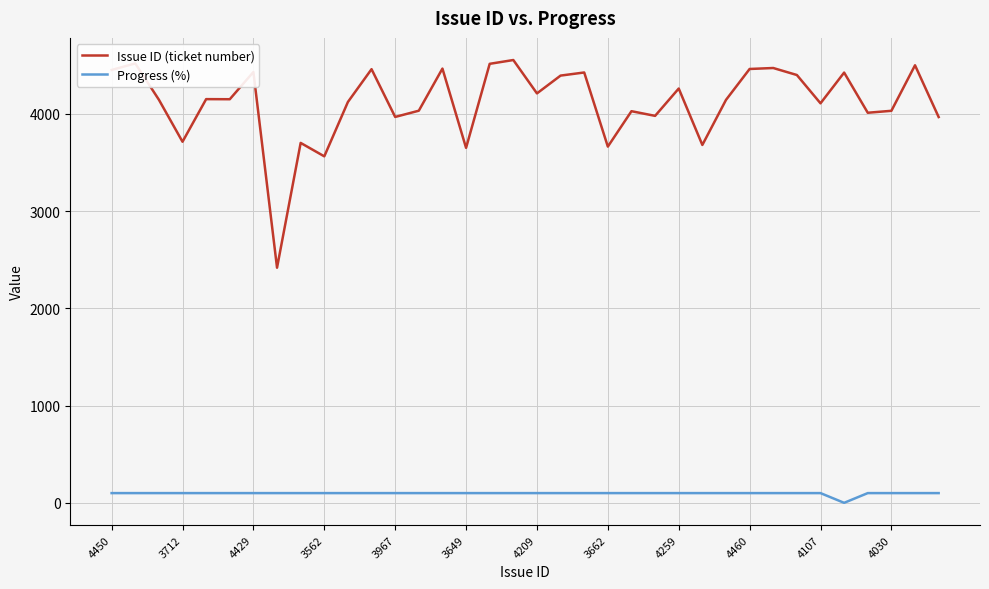

What is the average value of the Progress (%) series?

97